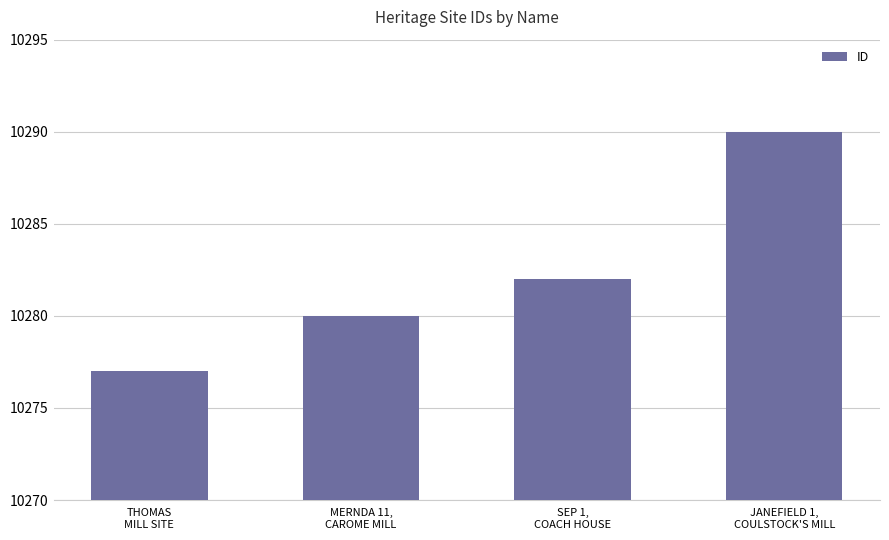

How many series are shown in this chart?

1